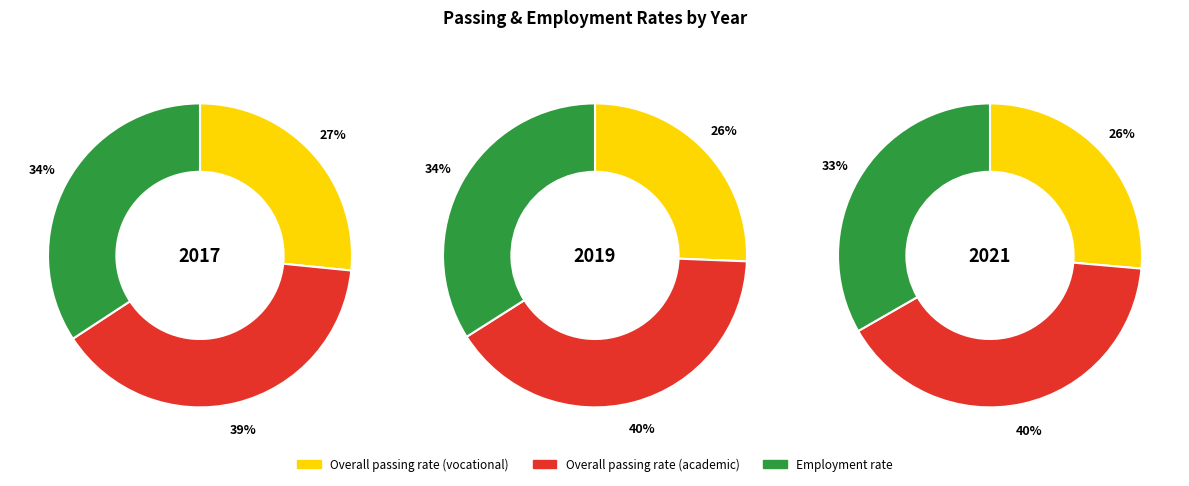

Is it true that 4 is 7% of the pie?

False